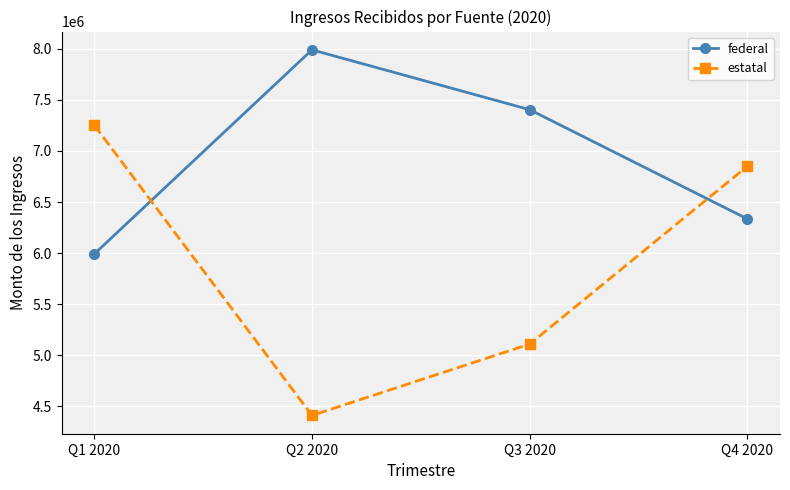

Which series has the largest total across all categories?

federal